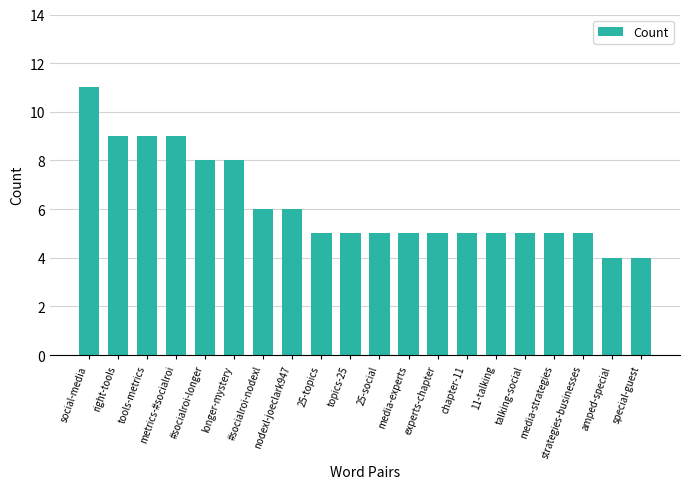

What is the maximum value shown in the chart?

11